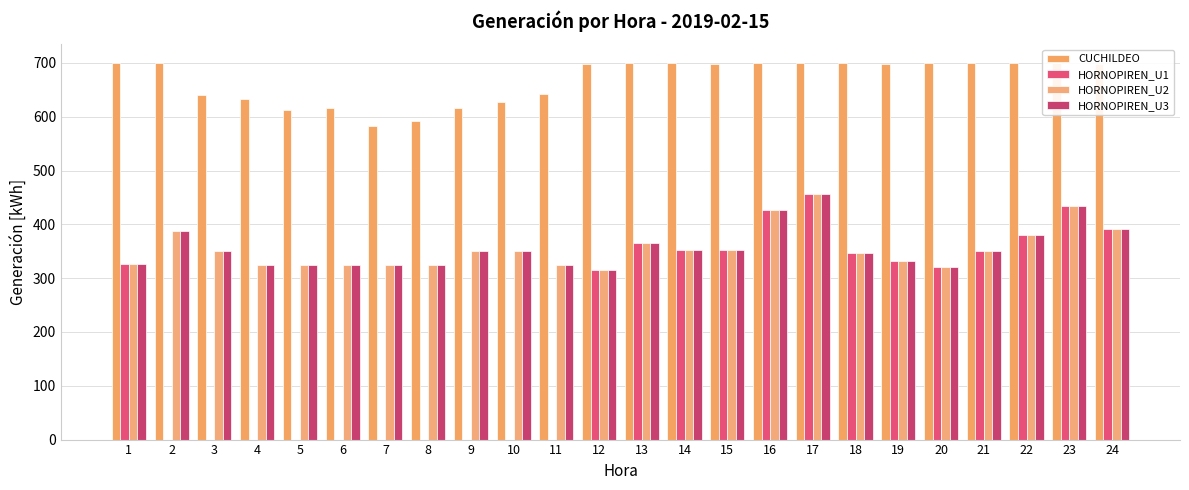

Does the chart contain stacked bars?

No